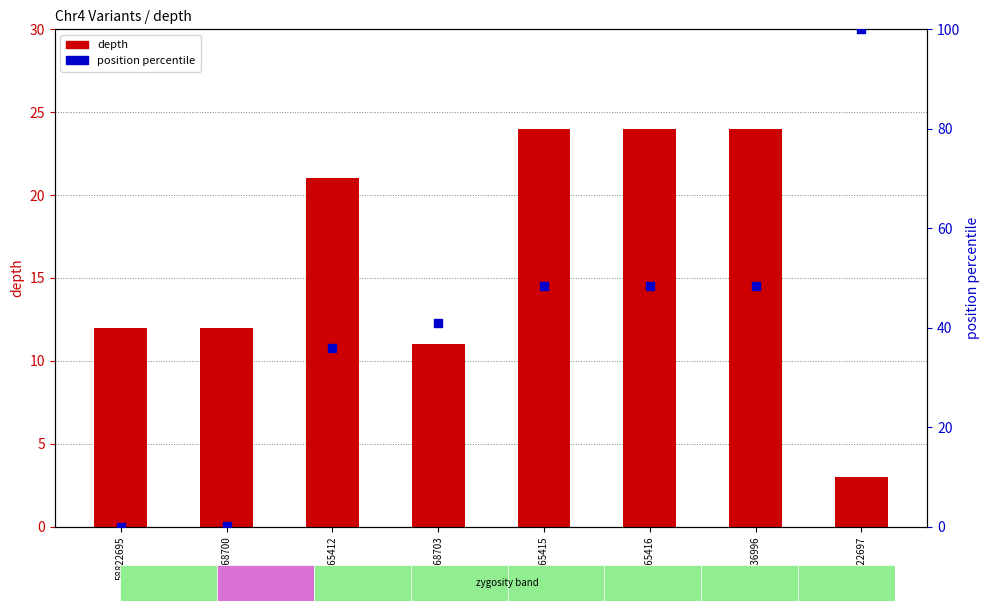

At how many categories does at least one series exceed 68?

1